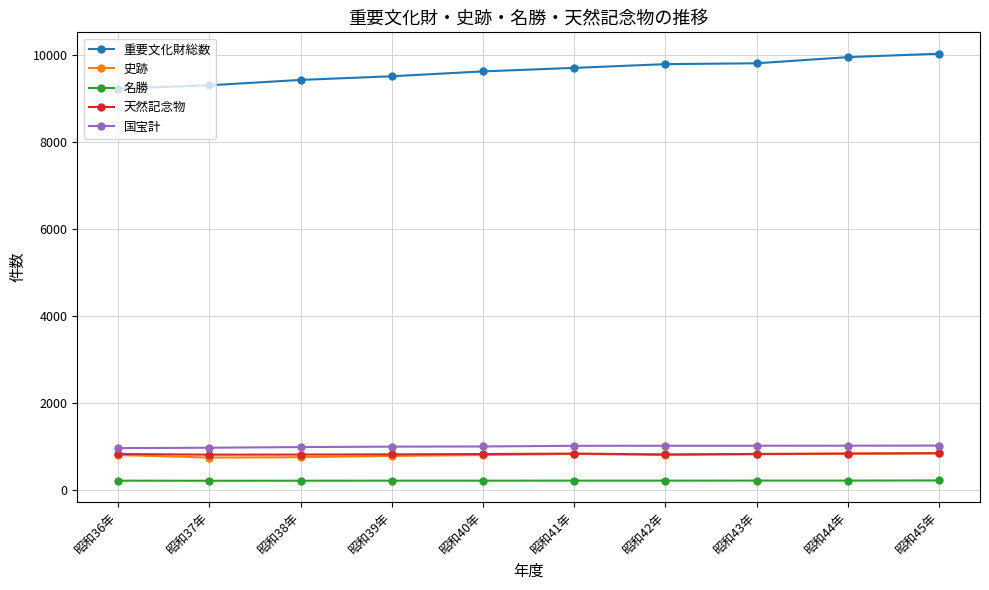

The 国宝計 series shows 635 at 昭和37年. True or false?

False